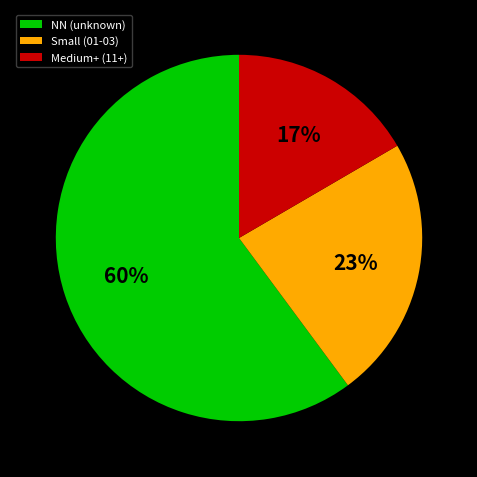

What is the smallest slice in the pie chart?

Medium+ (11+)